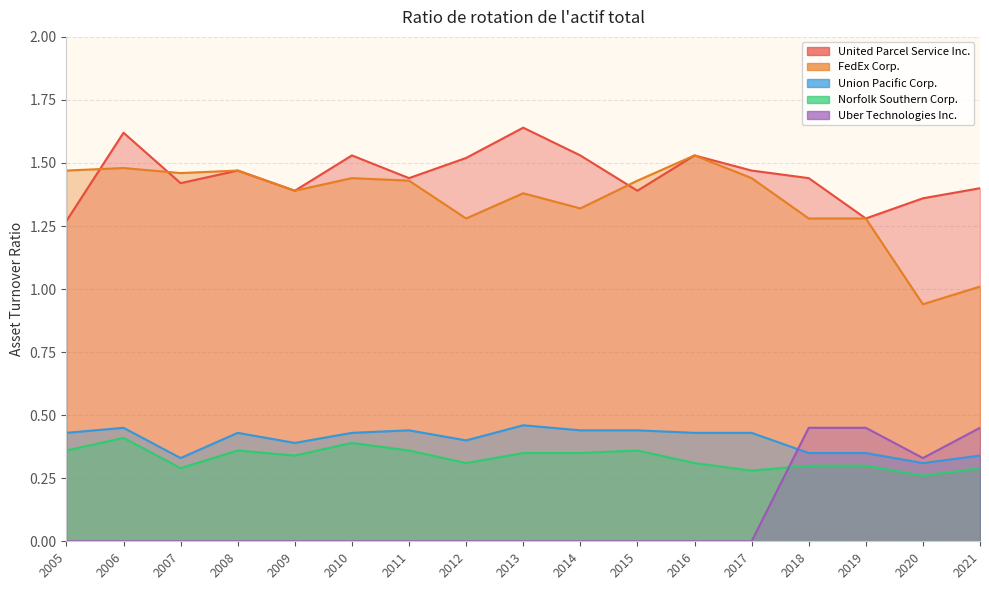

Which series ends up on top after the final intersection of Union Pacific Corp. and Uber Technologies Inc.?

Uber Technologies Inc.